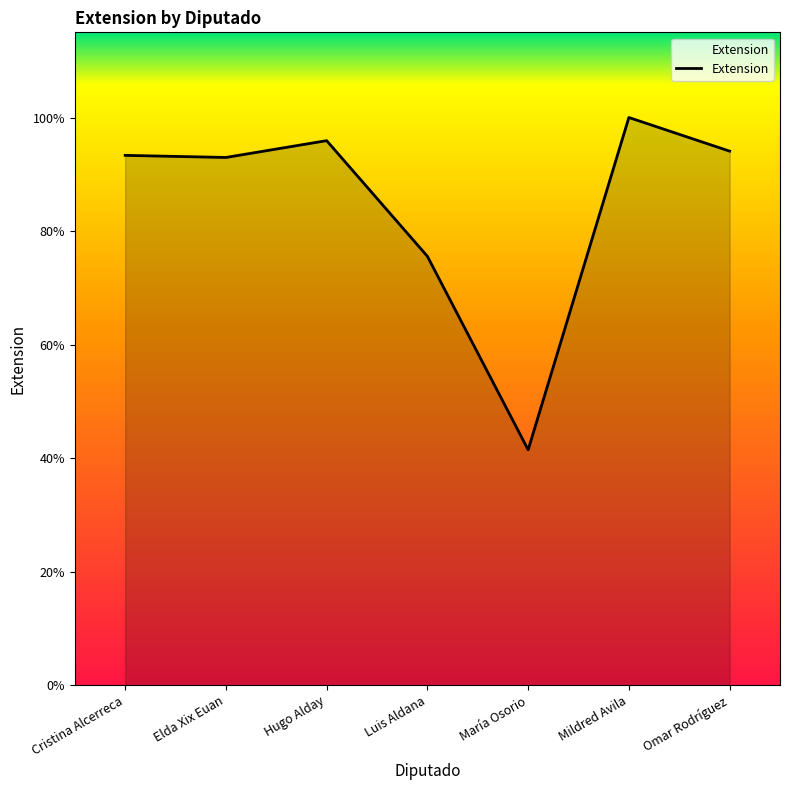

The value at Mildred Avila is 139. True or false?

False